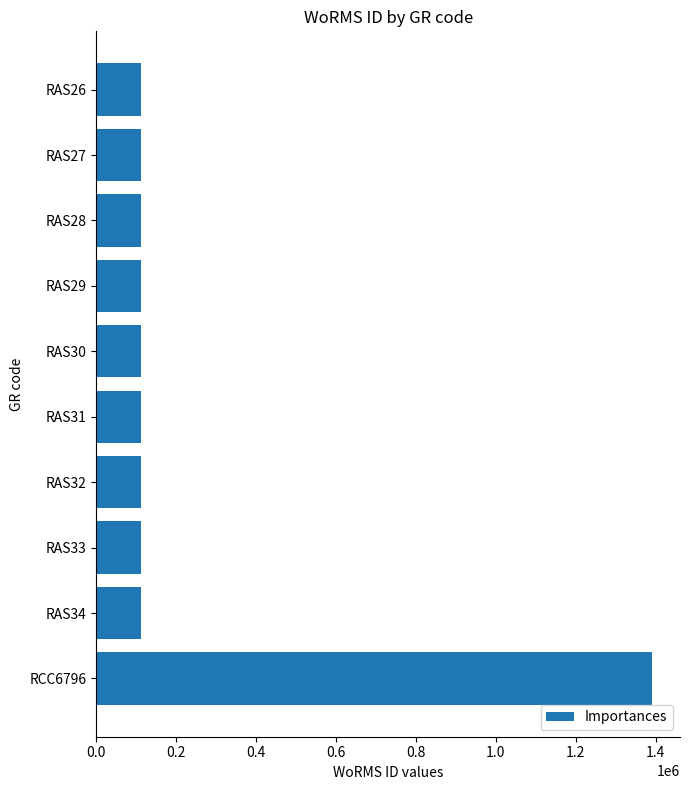

What is the ratio of the value at RAS33 to the value at RAS31?

1.0